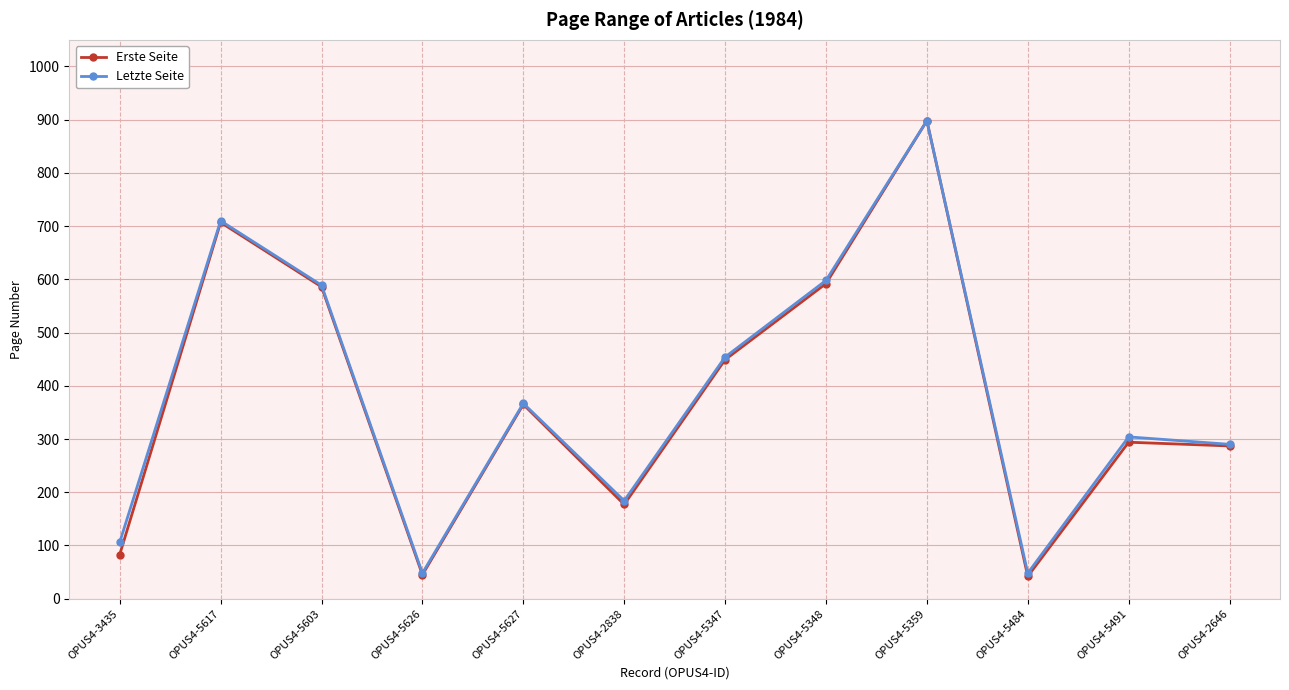

What is the label of the 10th point from the left?

OPUS4-5484